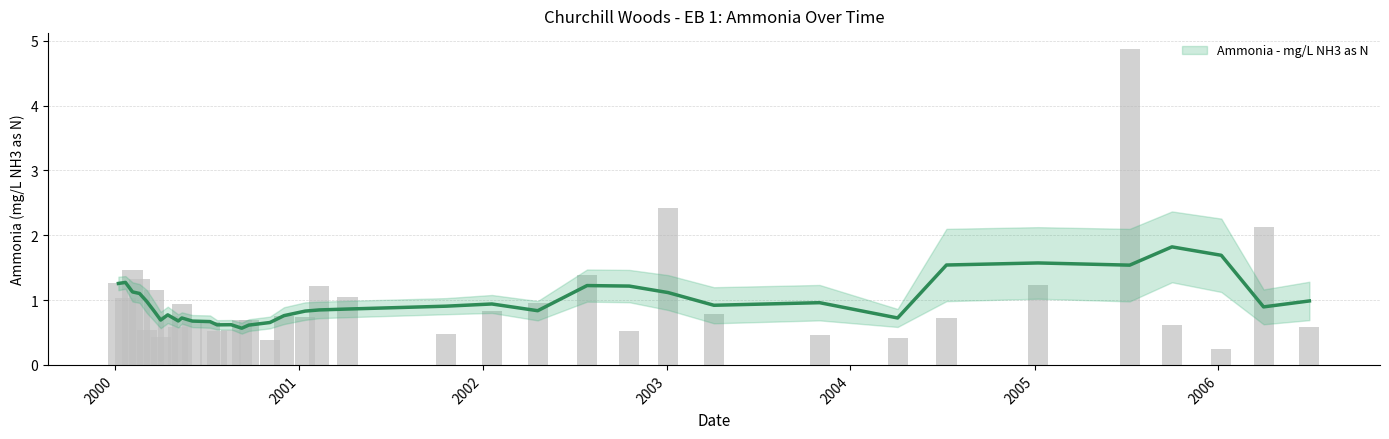

Does the chart contain any negative values?

No